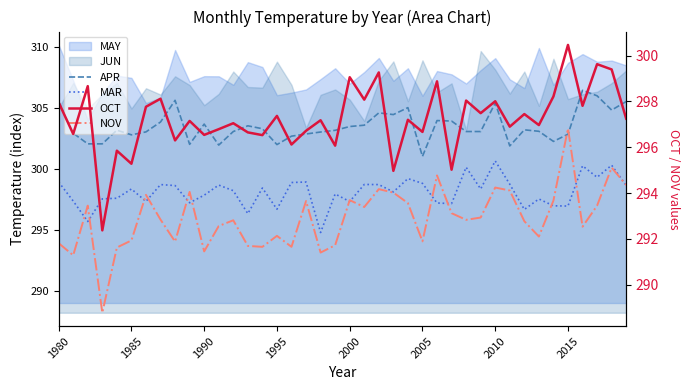

How many lines are shown in the chart?

4